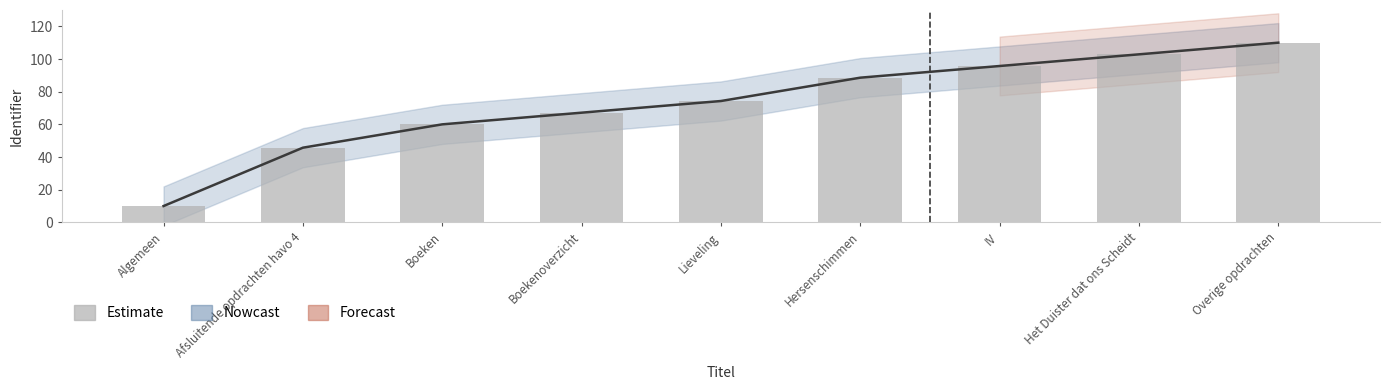

Where does the data first go above 74?

Lieveling